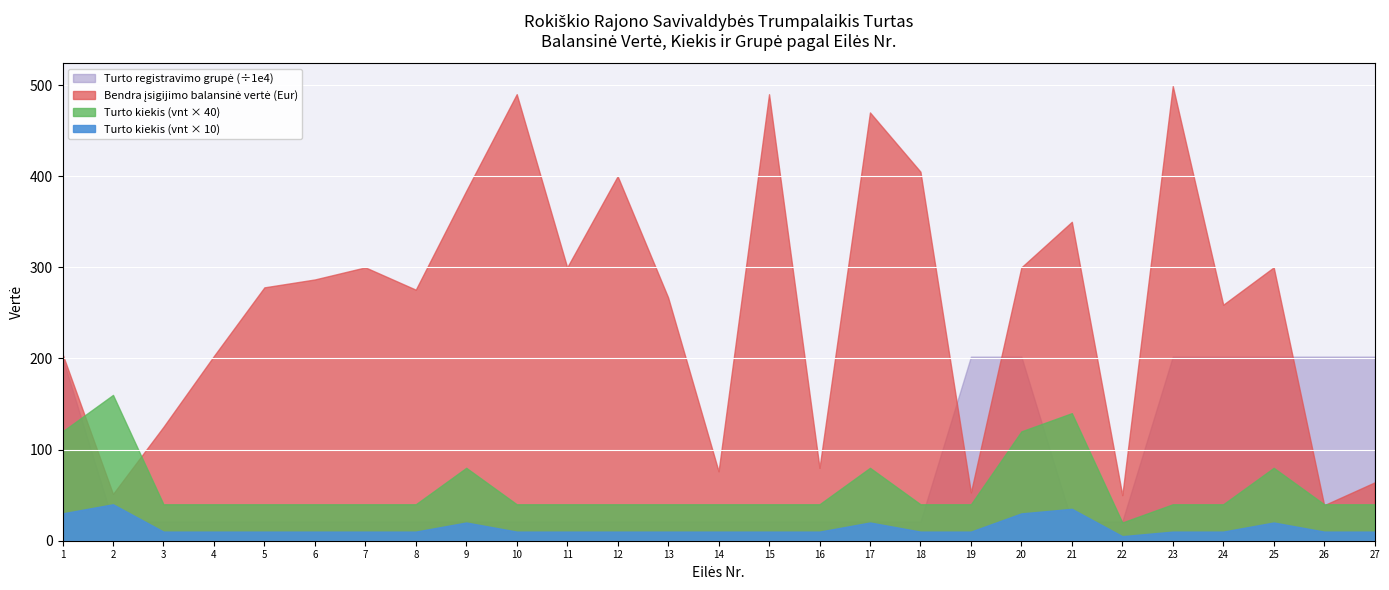

Is the value of Bendra įsigijimo balansinė vertė (Eur) at 6 greater than the value of Turto kiekis (vnt) at 11?

Yes